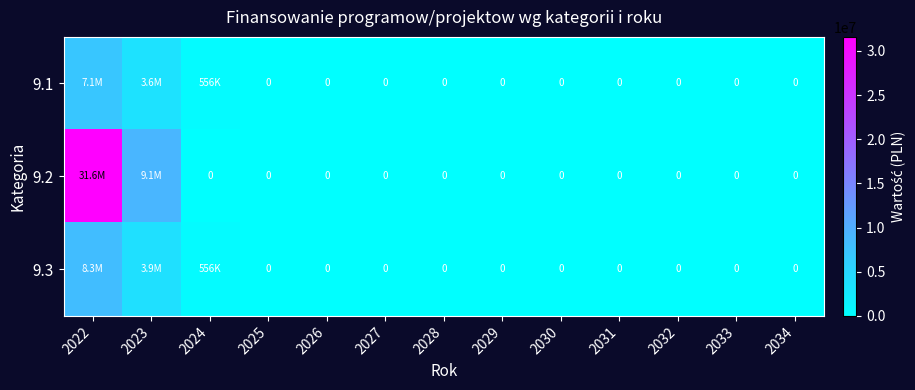

Rank the series at 2029 from lowest to highest value.

9.1, 9.2, 9.3